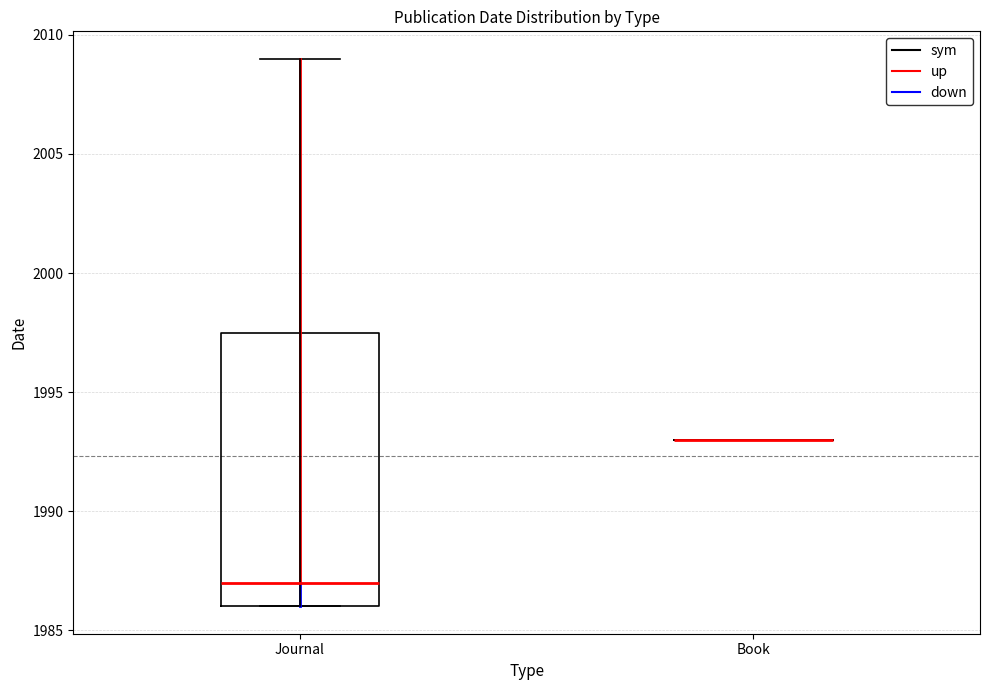

Reading left to right, transcribe this box plot: for each box, give where its median line is, the range the box spans, and where its two whiskers end, as read against the y-axis. The values are not printed on the chart, so give them approximately, as read against the axis.

Journal: median 1987.0, box 1986.0 to 1997.5, whiskers 1986.0 to 2009.0
Book: box collapsed to a line at 1993.0, whiskers 1993.0 to 1993.0